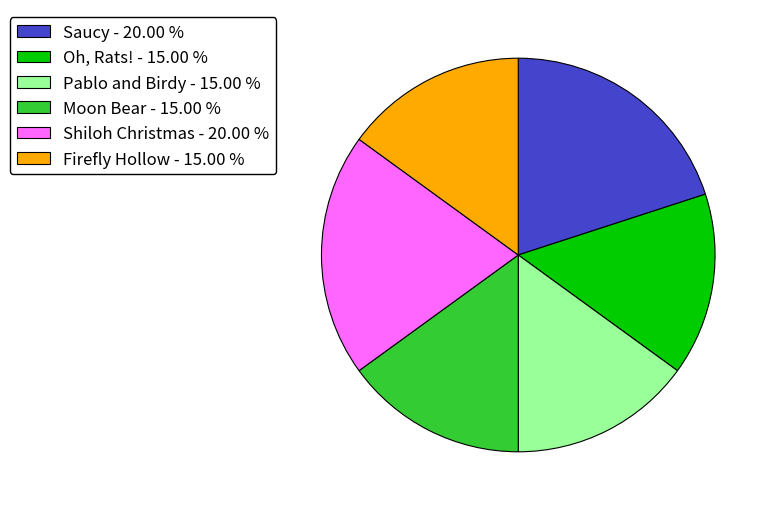

Is there any slice that represents more than half of the pie?

No